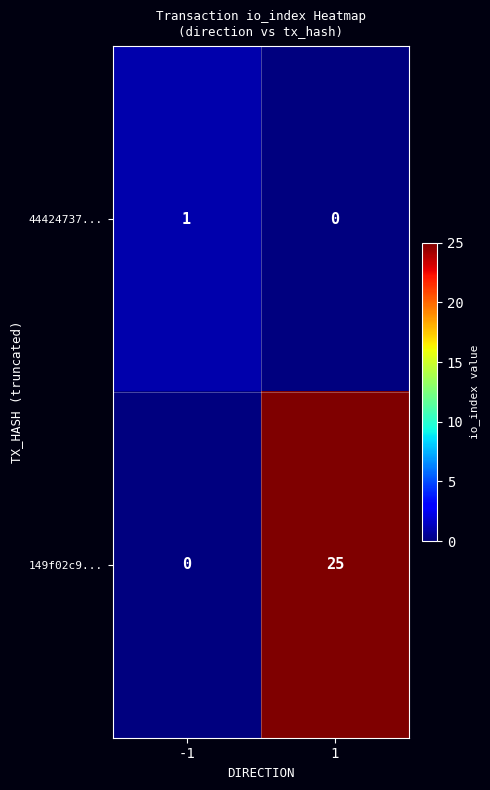

How many distinct data groups are displayed?

2